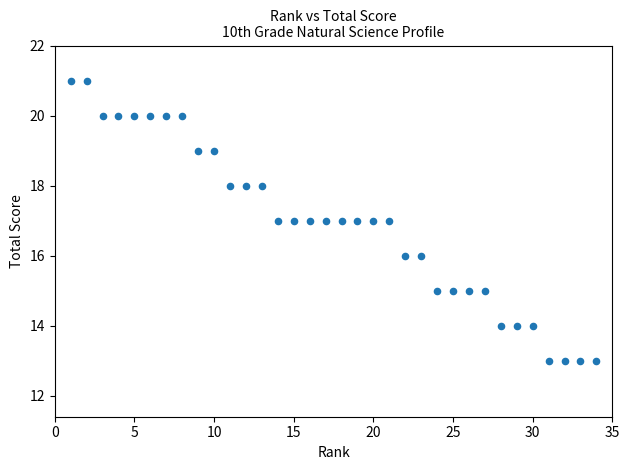

What is the range of Y values (max minus min)?

8